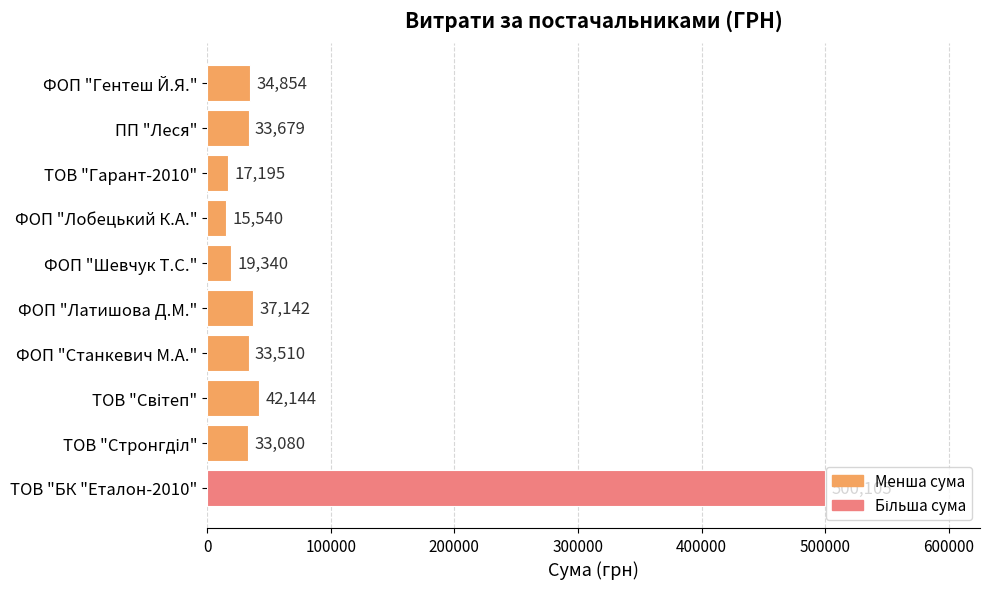

What is the change in value from ФОП "Станкевич М.А." to ФОП "Латишова Д.М."?

+3632.0